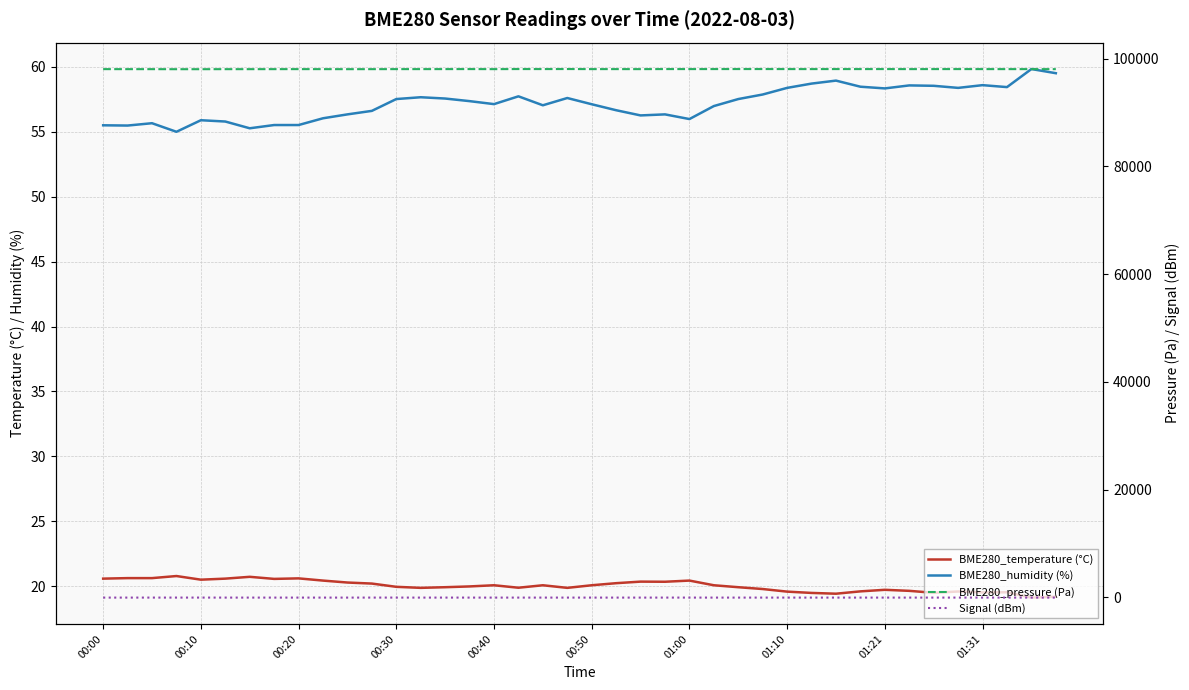

Which label corresponds to the smallest value in the chart?

00:20